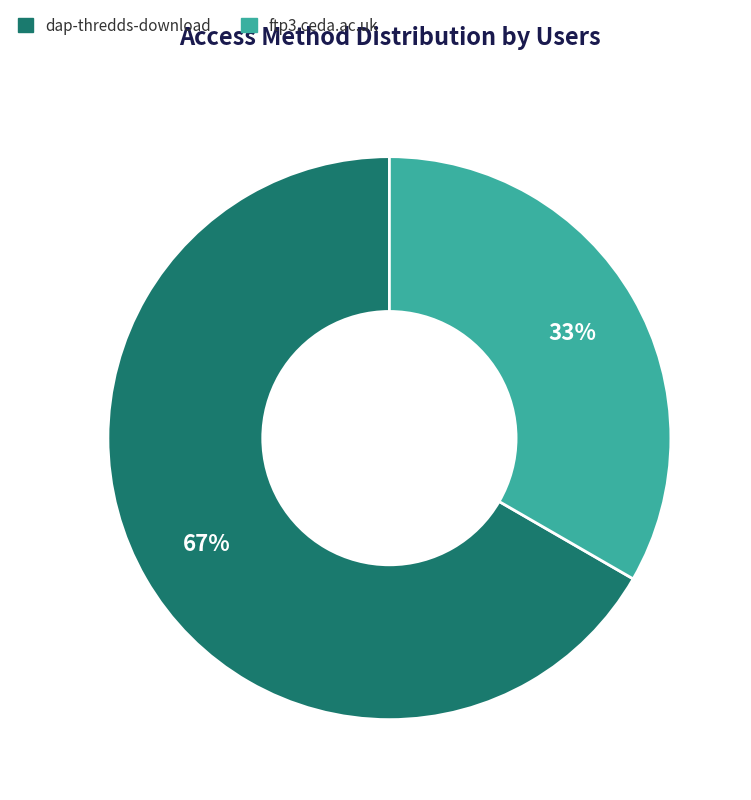

Which slice is the smallest?

ftp3.ceda.ac.uk